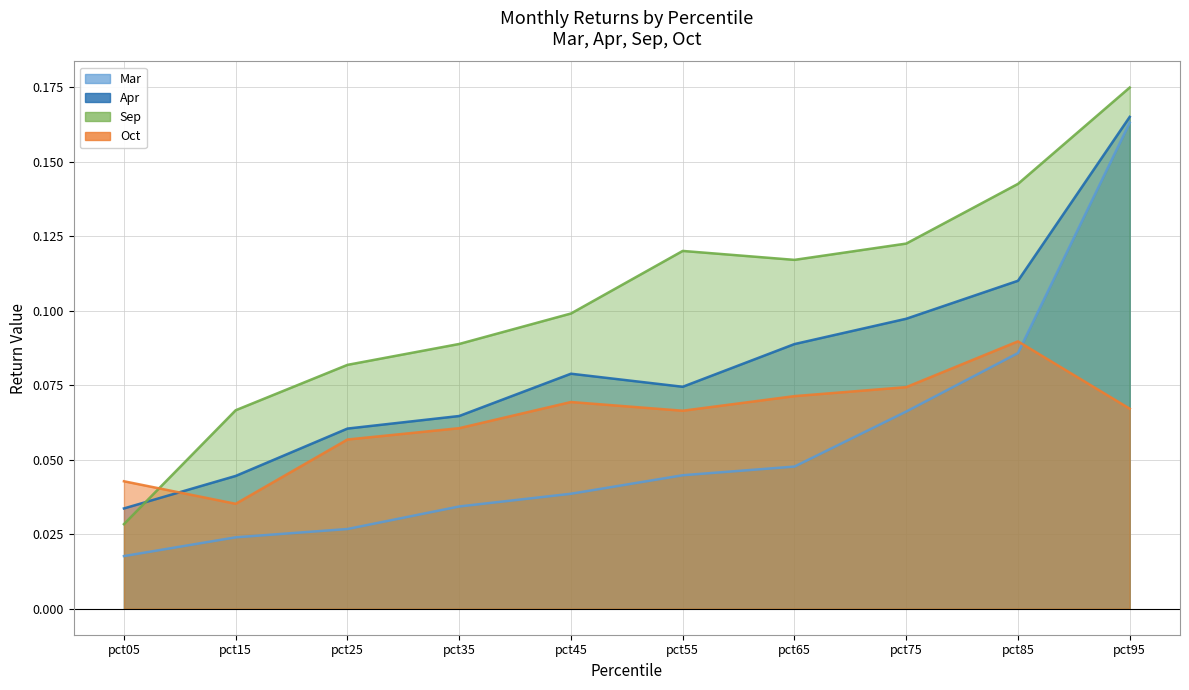

At how many categories does at least one series exceed 0?

10